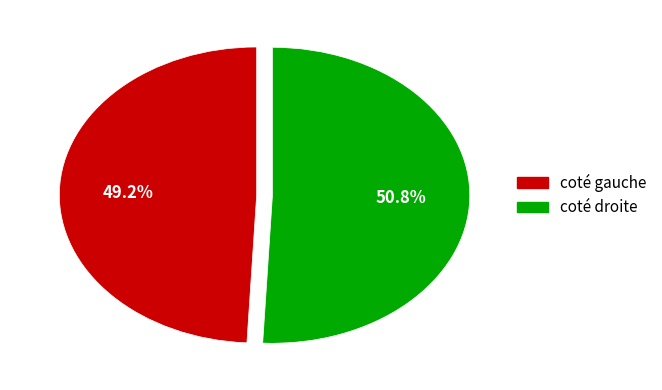

Count the number of slices in the pie.

2